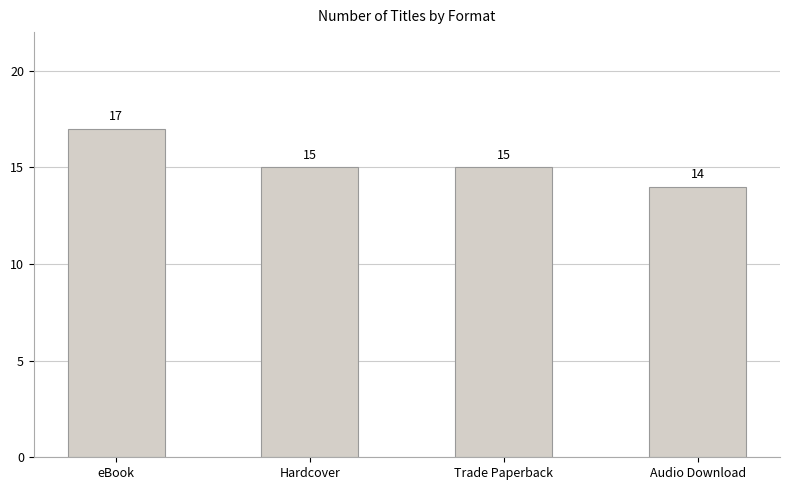

Reading left to right, what are all the values shown in this chart?

eBook=17	Hardcover=15	Trade Paperback=15	Audio Download=14